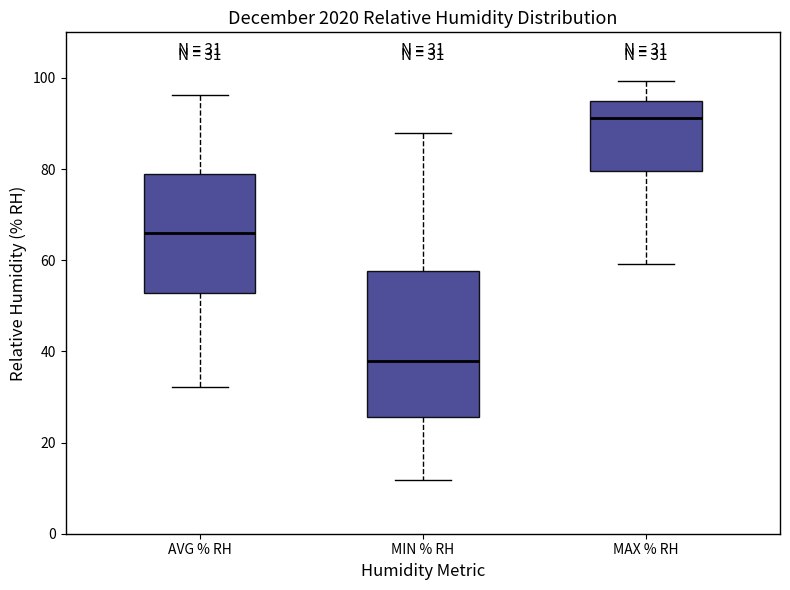

Which box's median line is the highest?

MAX % RH